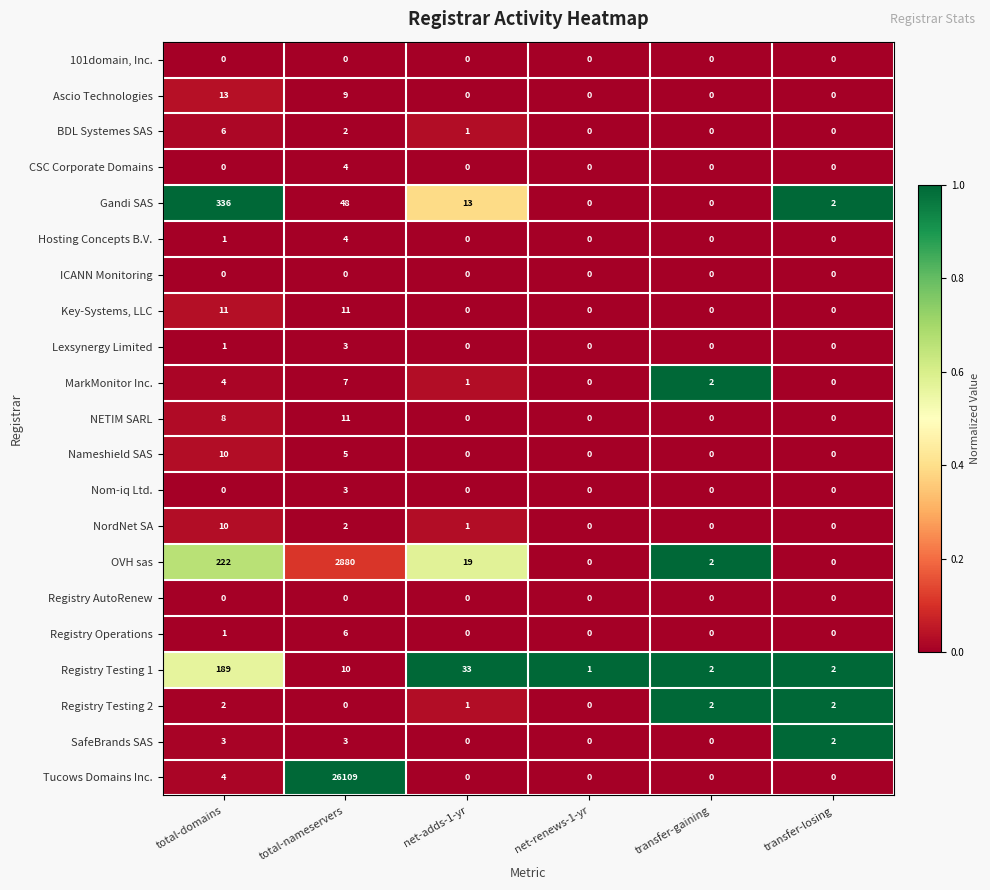

What is the total value across all series at total-domains?

821